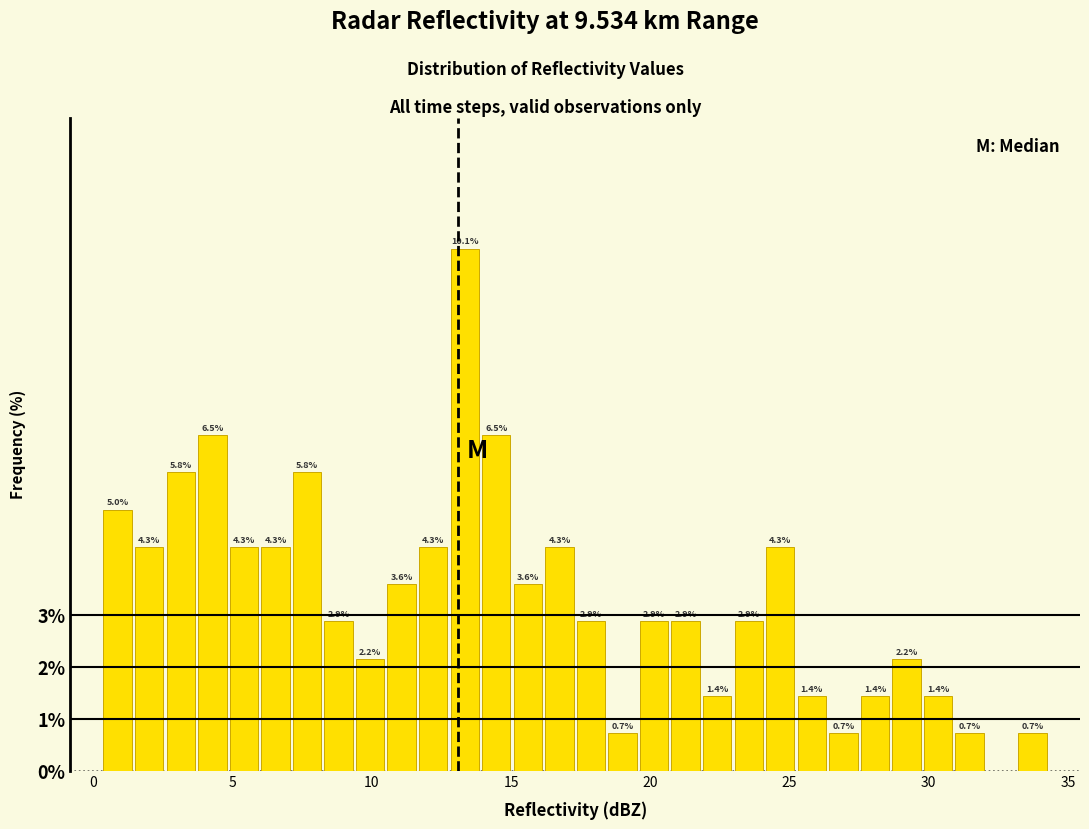

Read against the x-axis, roughly where is the centre of the tallest bar?

13.5